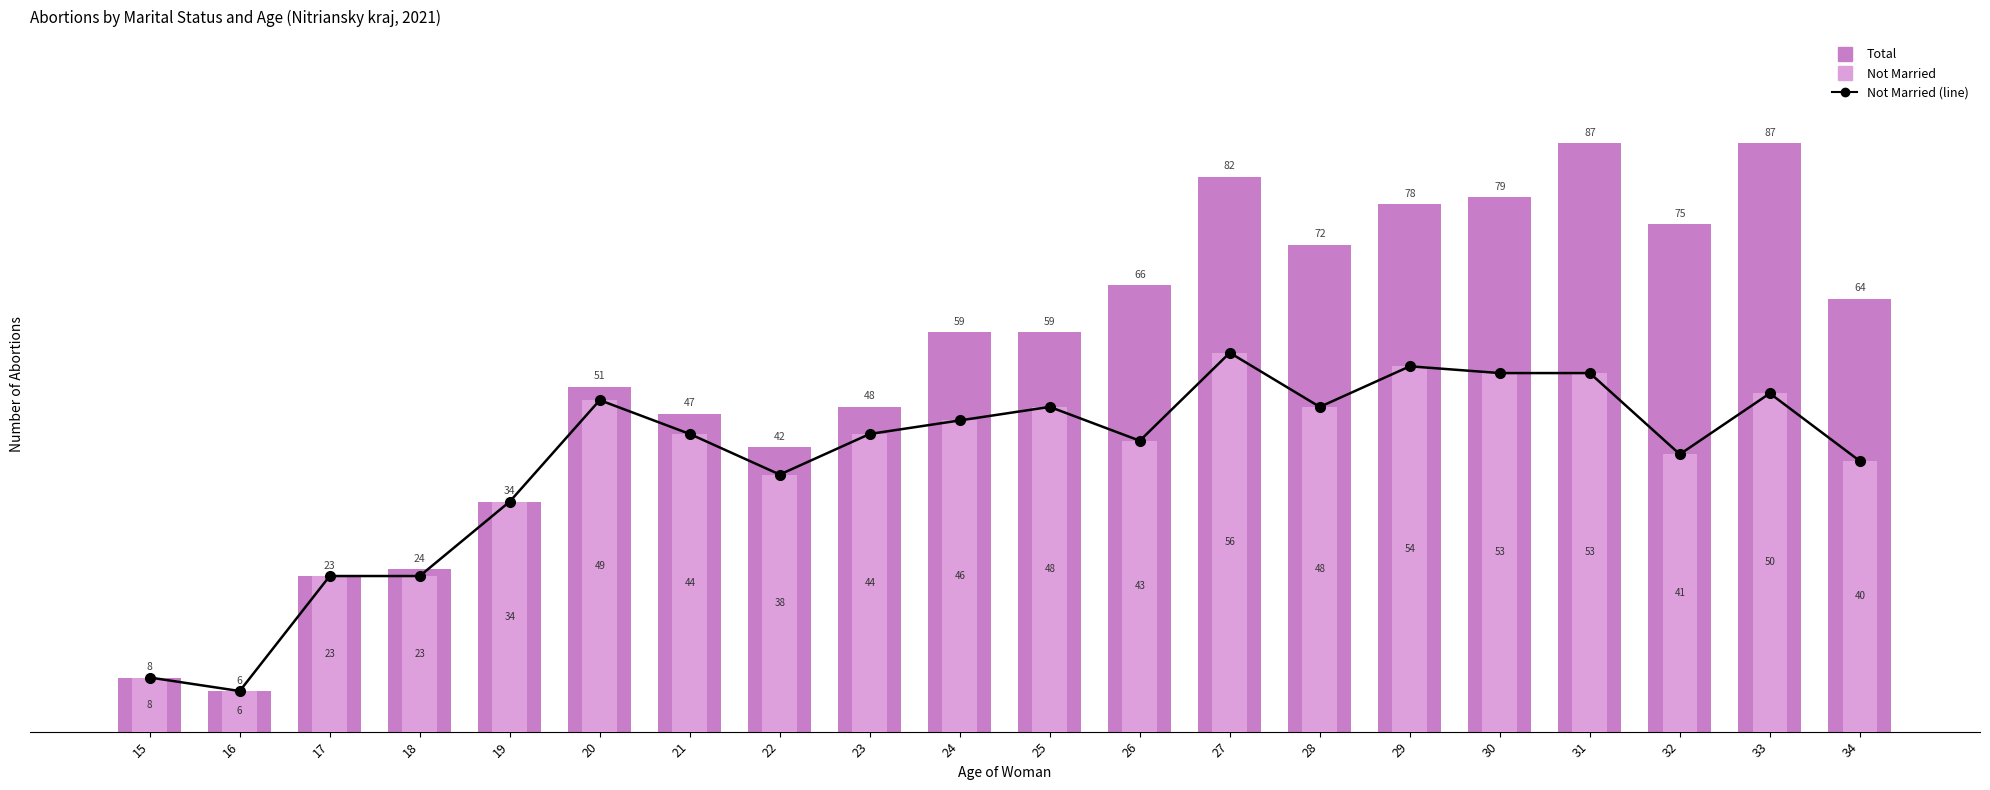

What is the sum of all Not Married values?

801